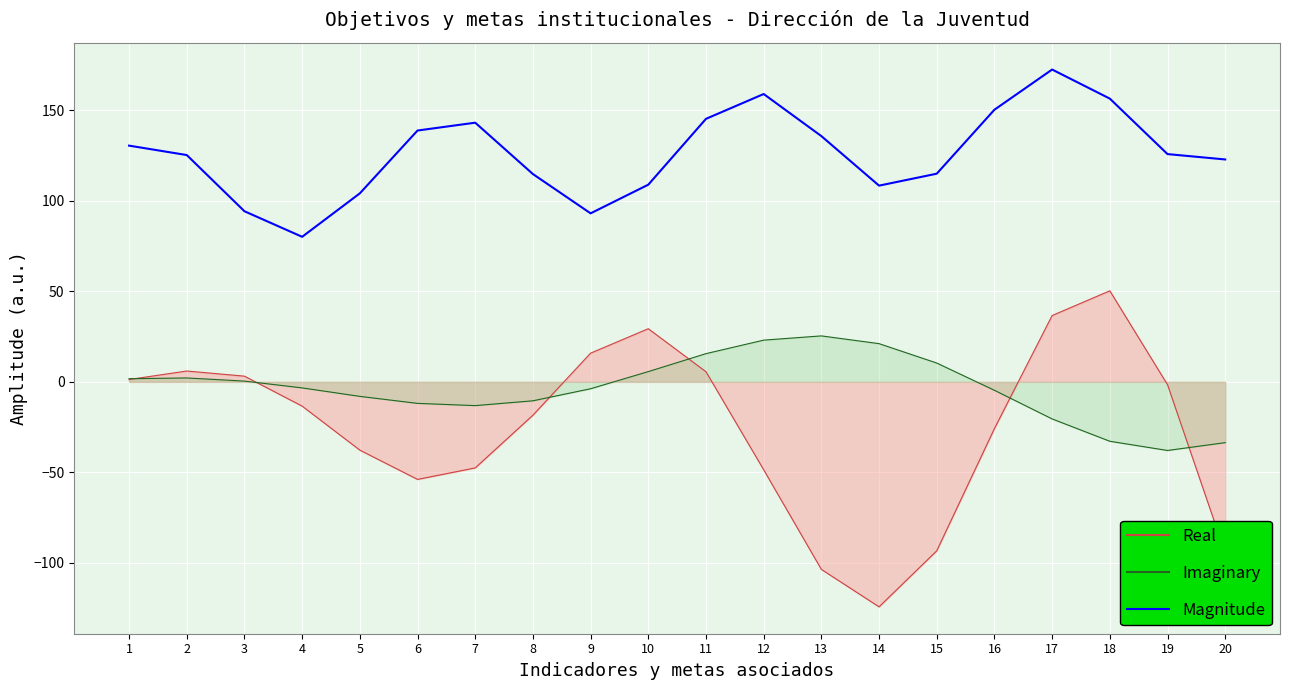

What is the greatest value displayed?

172.5